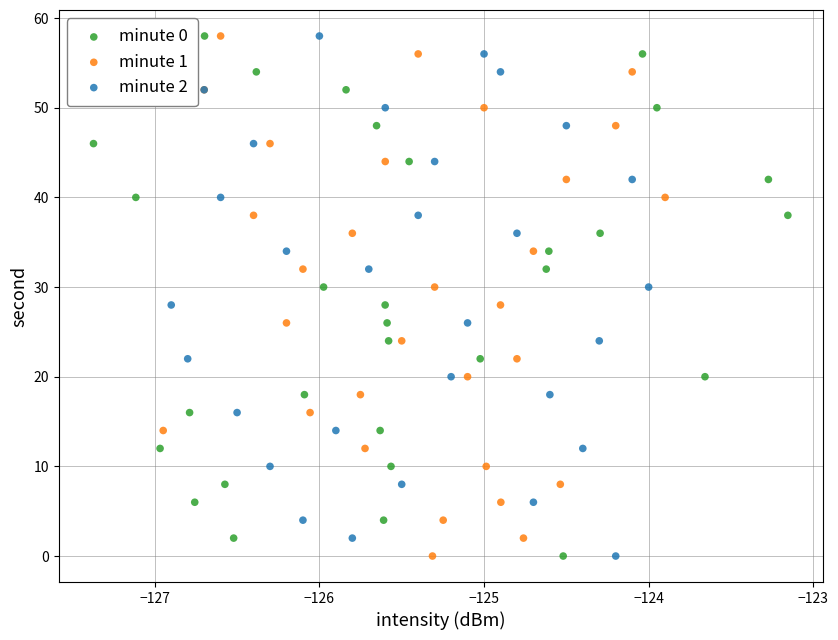

What are all the series names shown in the legend?

minute 0, minute 1, minute 2